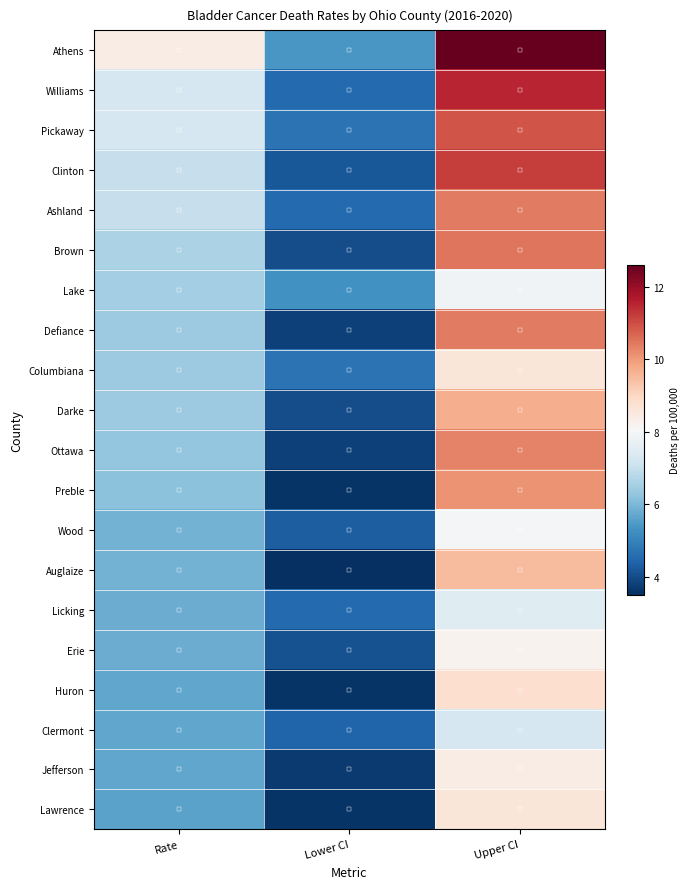

Which category has the lowest value across all series?

Lower CI